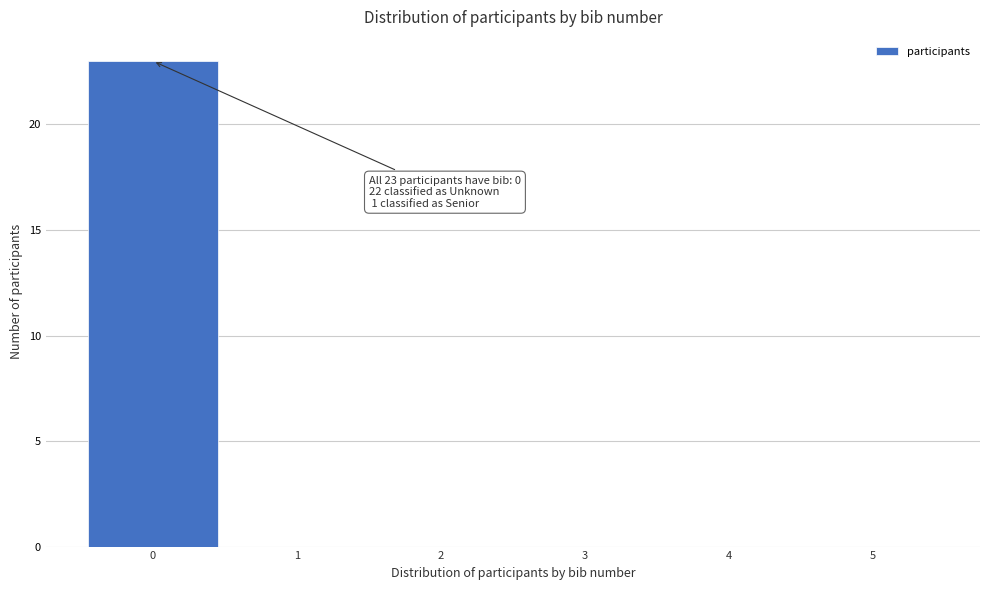

Which range on the x-axis has the tallest bar?

-0.5 to 0.5